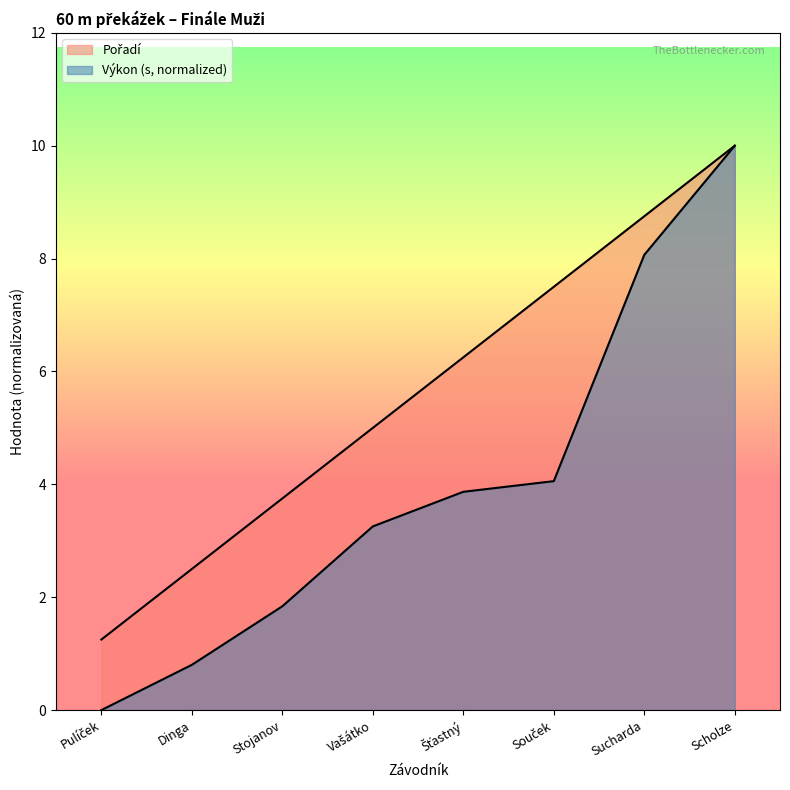

How many series are shown in this chart?

2